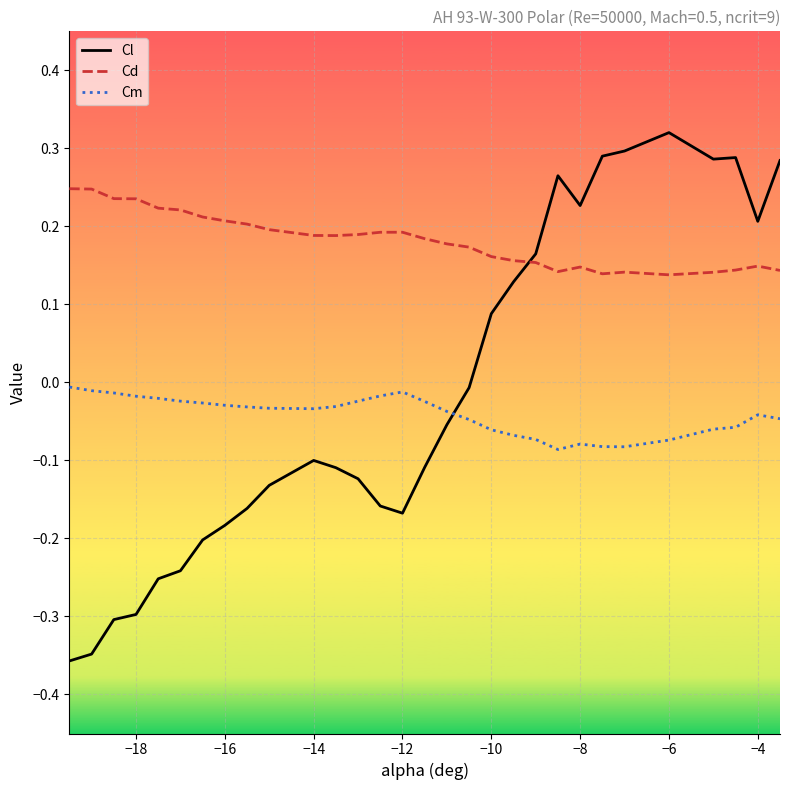

True or false: Cl and Cd cross at least once.

True